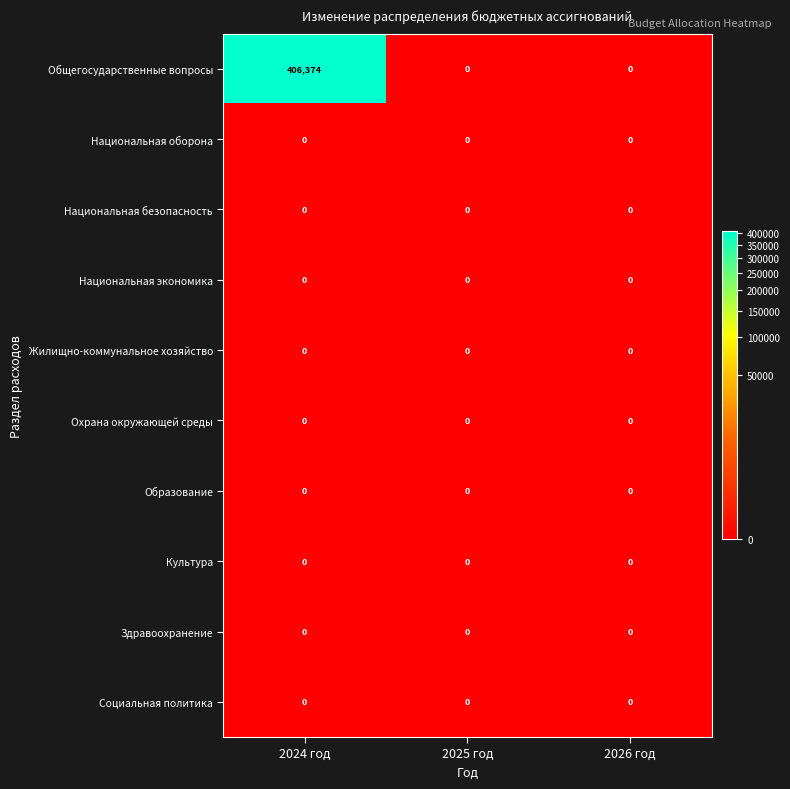

Which series has the largest range (max minus min)?

Общегосударственные вопросы